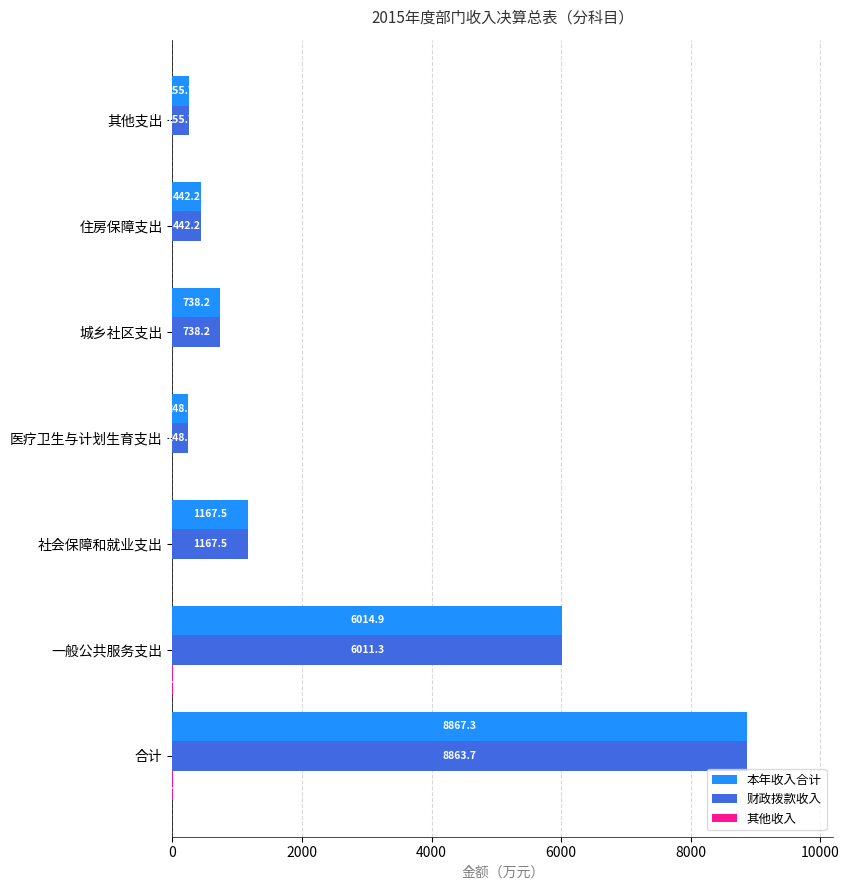

Which series changed the most between 一般公共服务支出 and 城乡社区支出?

本年收入合计